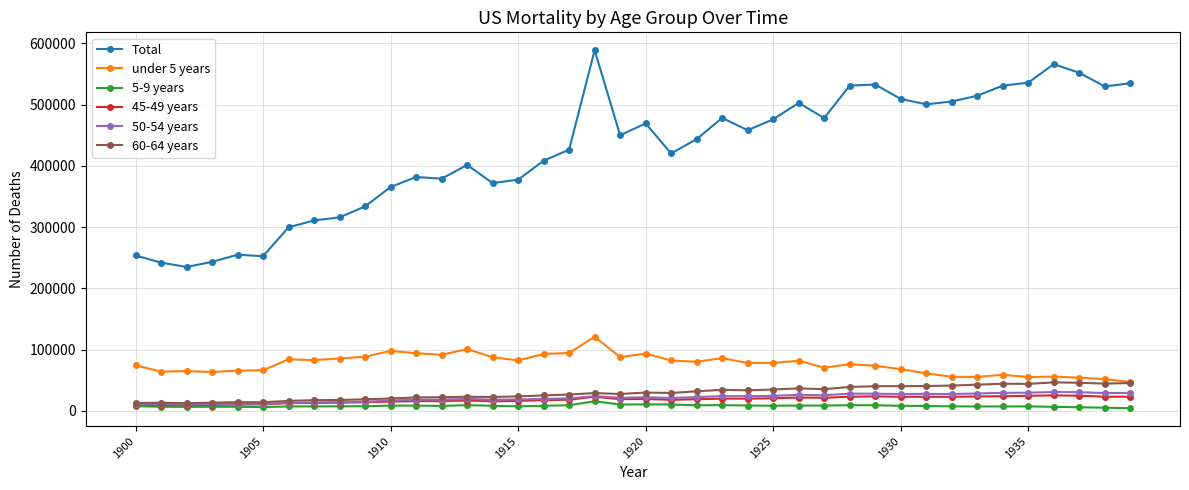

True or false: Total and 60-64 years intersect in this chart.

False